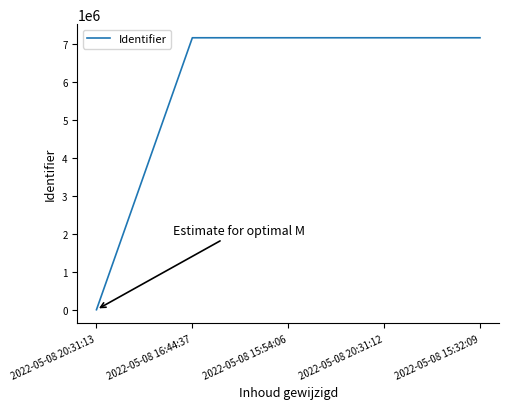

Count the number of categories in the chart.

5